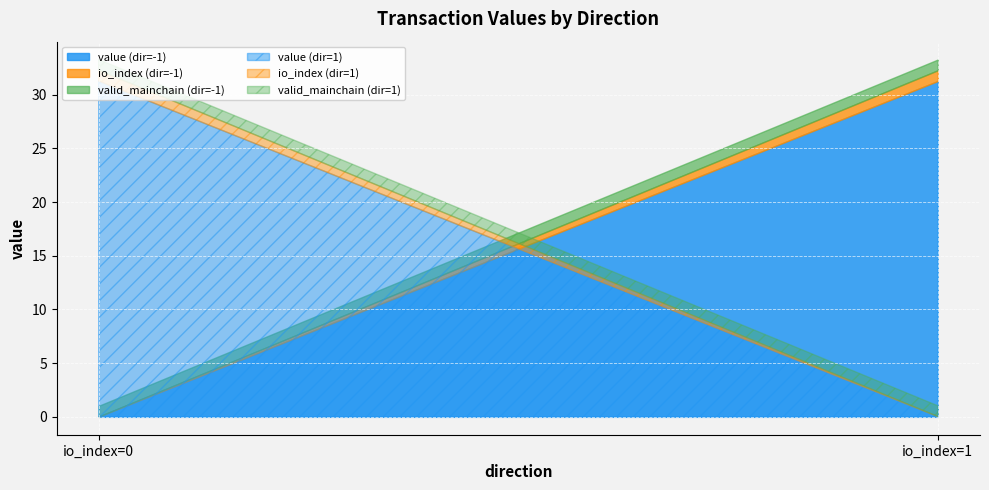

At how many categories does at least one series exceed 18?

2